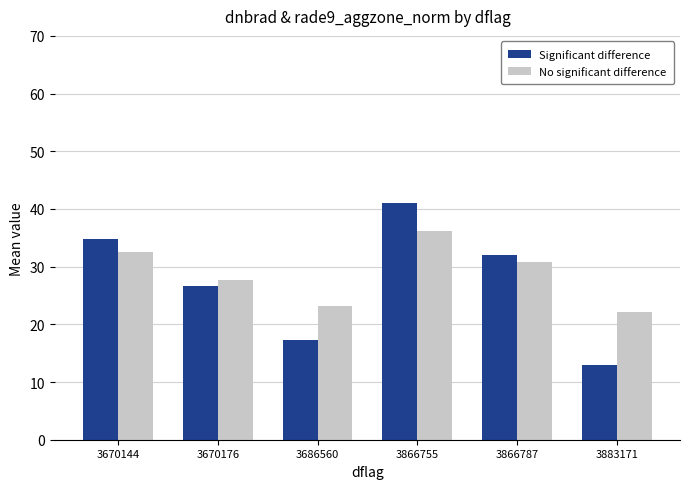

Reading left to right, transcribe all the data shown in this chart.

Significant difference: 3670144=34.7	3670176=26.6	3686560=17.3	3866755=41.1	3866787=32.0	3883171=13.0
No significant difference: 3670144=32.5	3670176=27.6	3686560=23.2	3866755=36.2	3866787=30.7	3883171=22.2